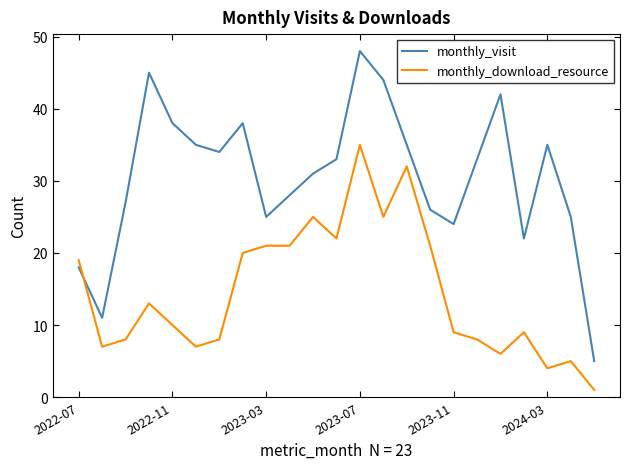

Reading left to right, list all the values displayed in this chart.

monthly_visit: 18	11	27	45	38	35	34	38	25	28	31	33	48	44	35	26	24	33	42	22	35	25	5
monthly_download_resource: 19	7	8	13	10	7	8	20	21	21	25	22	35	25	32	21	9	8	6	9	4	5	1